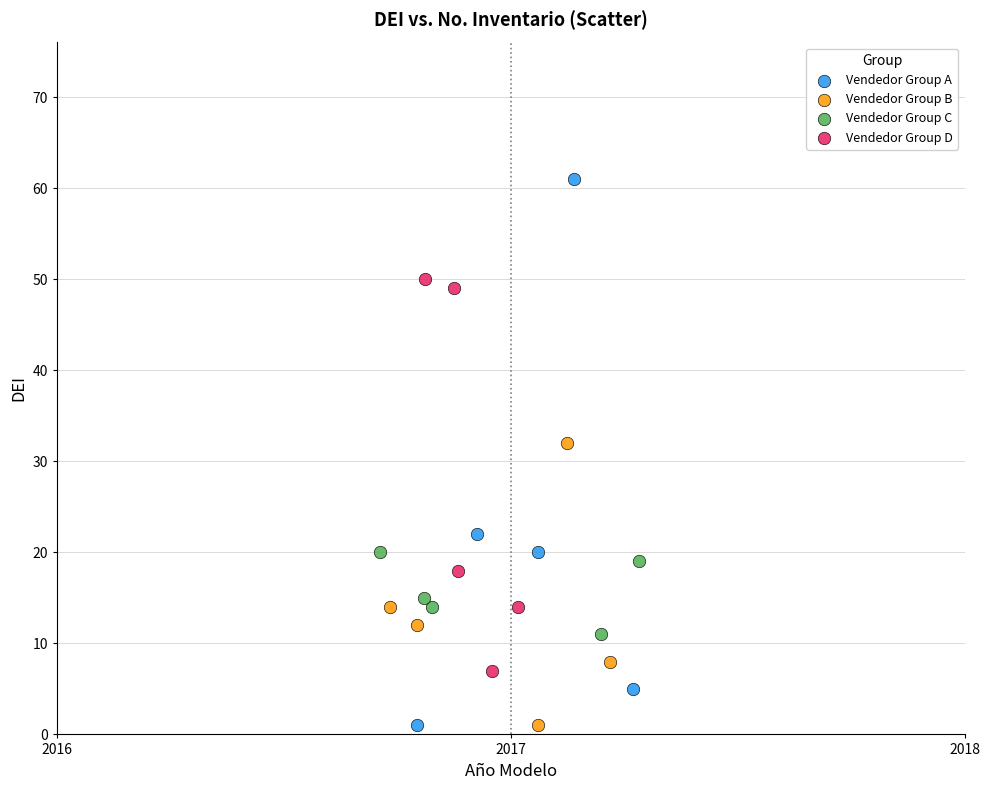

Which series has the largest Y range (max minus min)?

Vendedor Group A